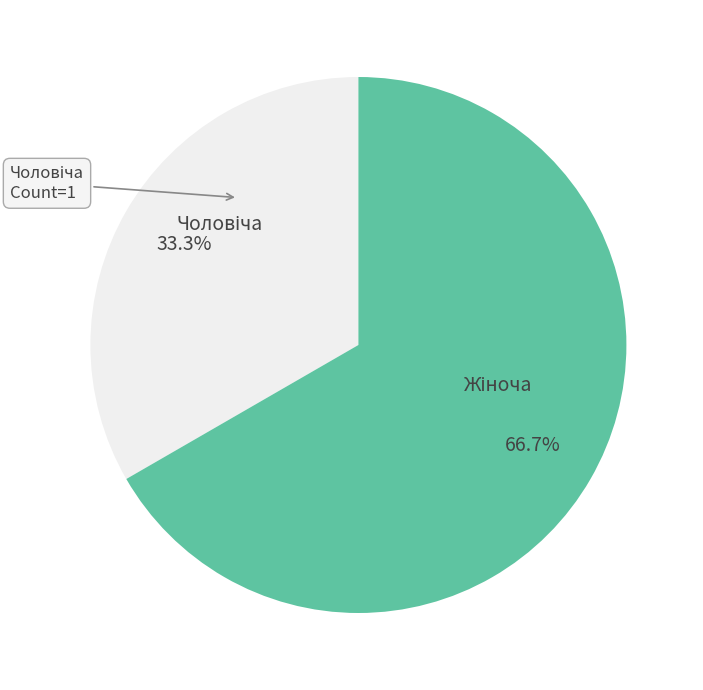

Is there any slice that represents more than half of the pie?

Yes